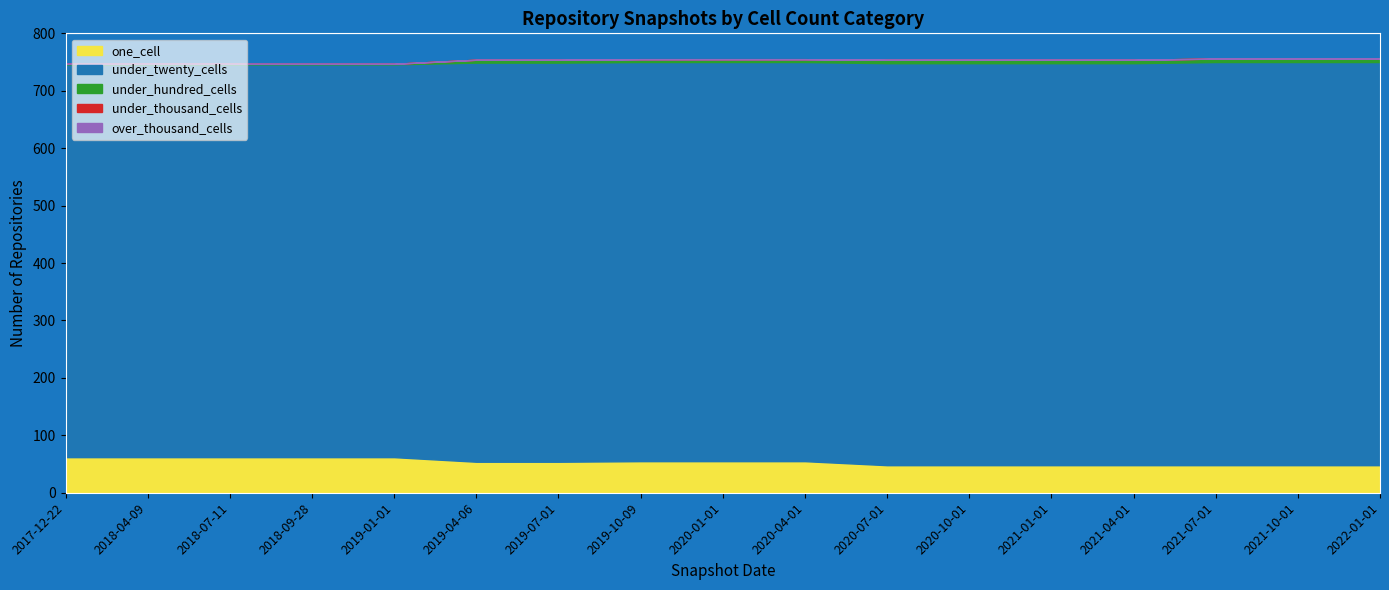

Rank the categories by under_hundred_cells value from highest to lowest.

2020-07-01, 2020-10-01, 2021-01-01, 2021-04-01, 2021-07-01, 2021-10-01, 2022-01-01, 2019-04-06, 2019-07-01, 2019-10-09, 2020-01-01, 2020-04-01, 2017-12-22, 2018-04-09, 2018-07-11, 2018-09-28, 2019-01-01